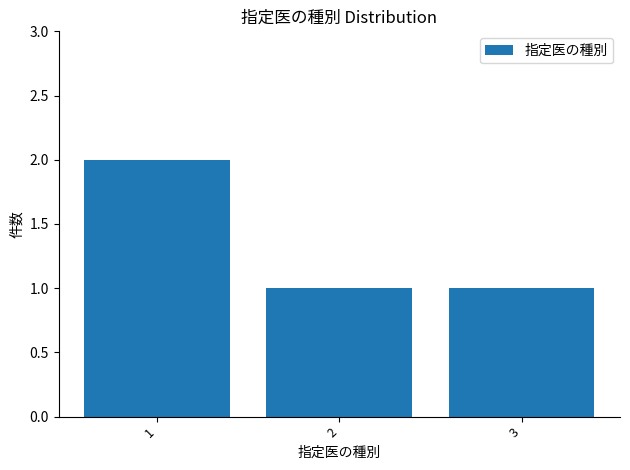

What is the value of the 3rd bar from the left?

1